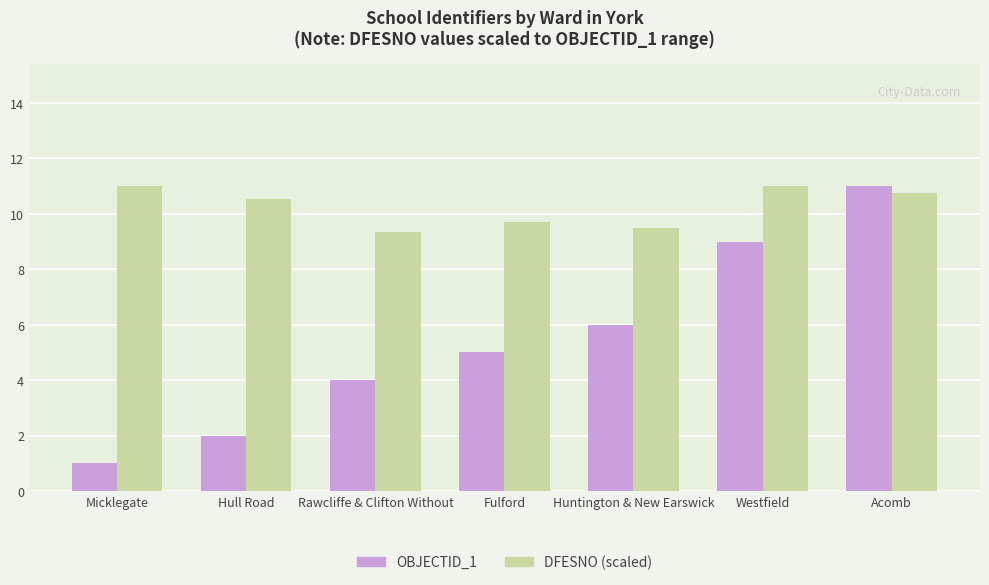

What position from the left is Huntington & New Earswick?

5